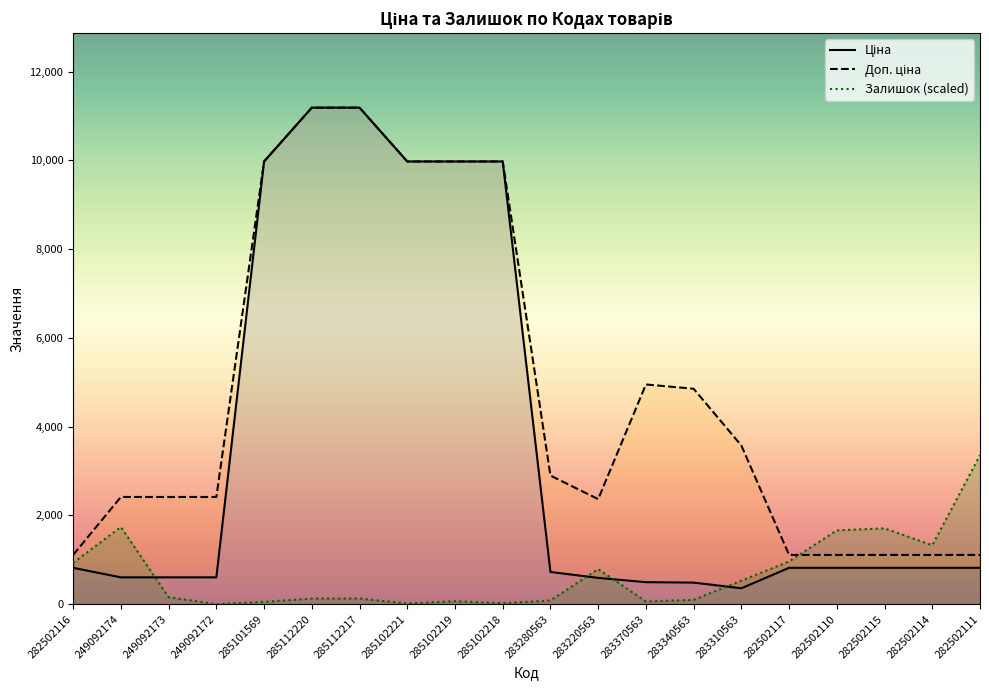

Which series has the largest total across all categories?

Доп. ціна